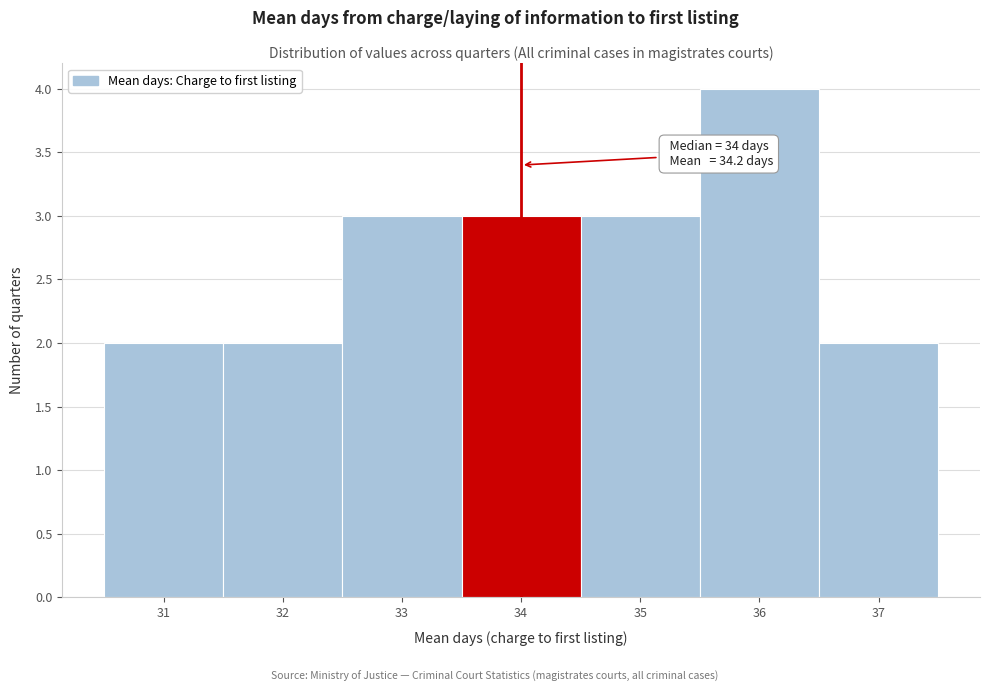

Which range on the x-axis has the tallest bar?

35.5 to 36.5